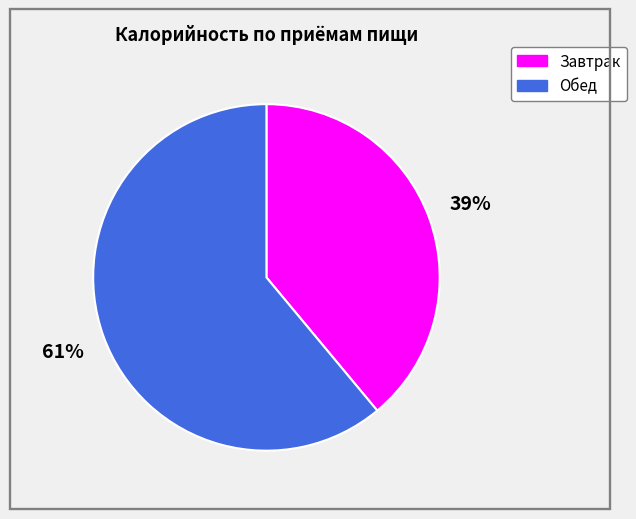

To the nearest percent, what is the average slice percentage?

50%